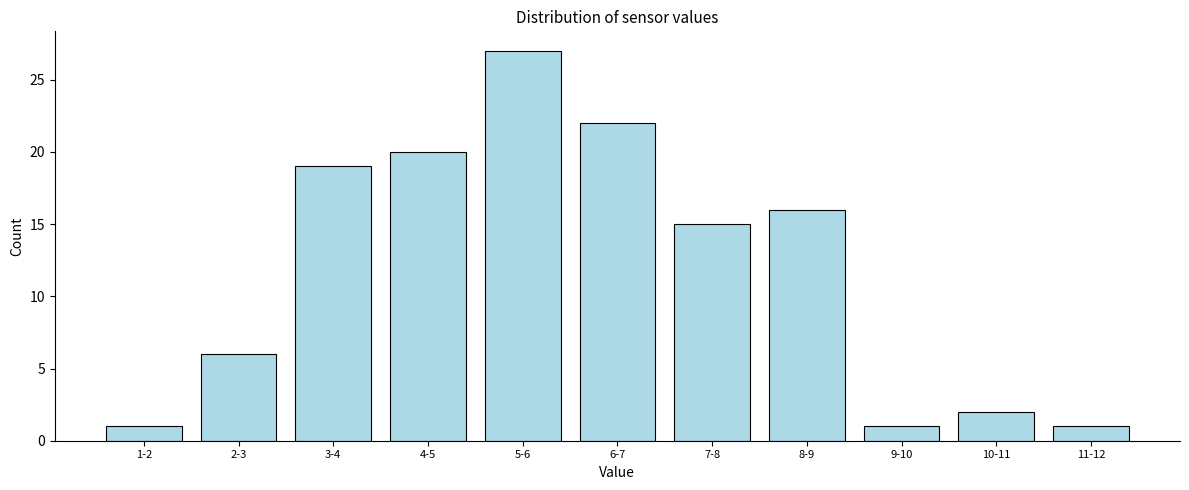

Reading left to right, what are all the values shown in this chart?

1	6	19	20	27	22	15	16	1	2	1